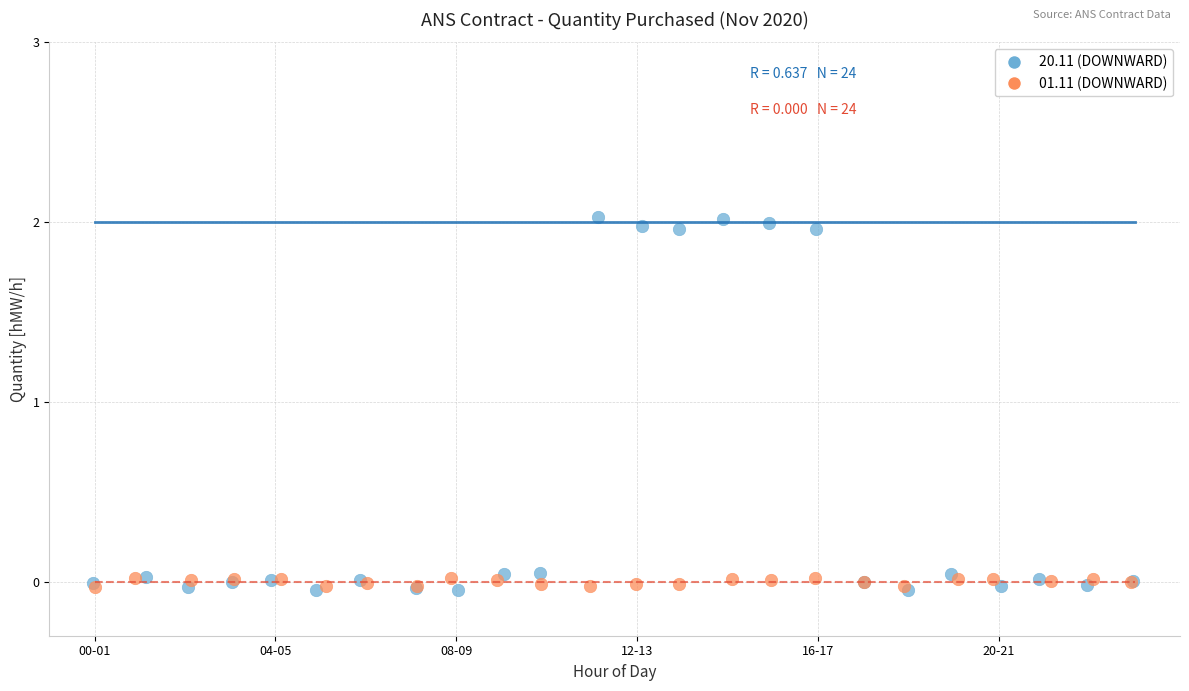

Which series has the widest spread of Y values?

20.11 (DOWNWARD)